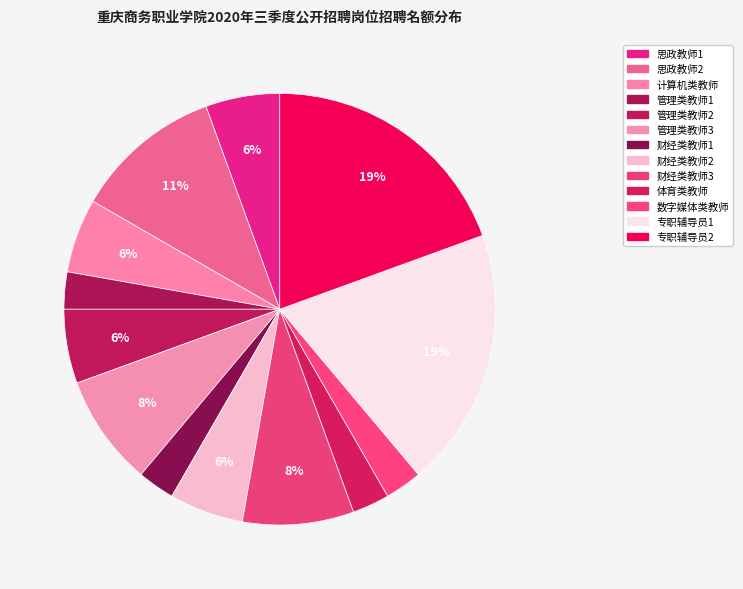

Is it true that 管理类教师3 is 8% of the pie?

True